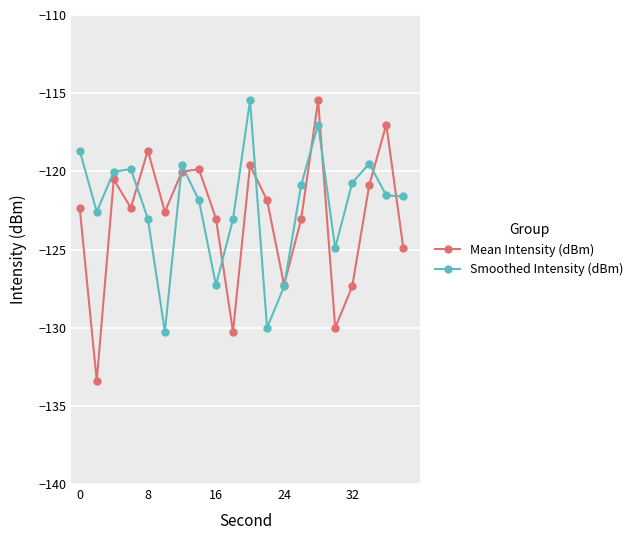

How many interior local peaks does the Smoothed Intensity (dBm) series have?

5